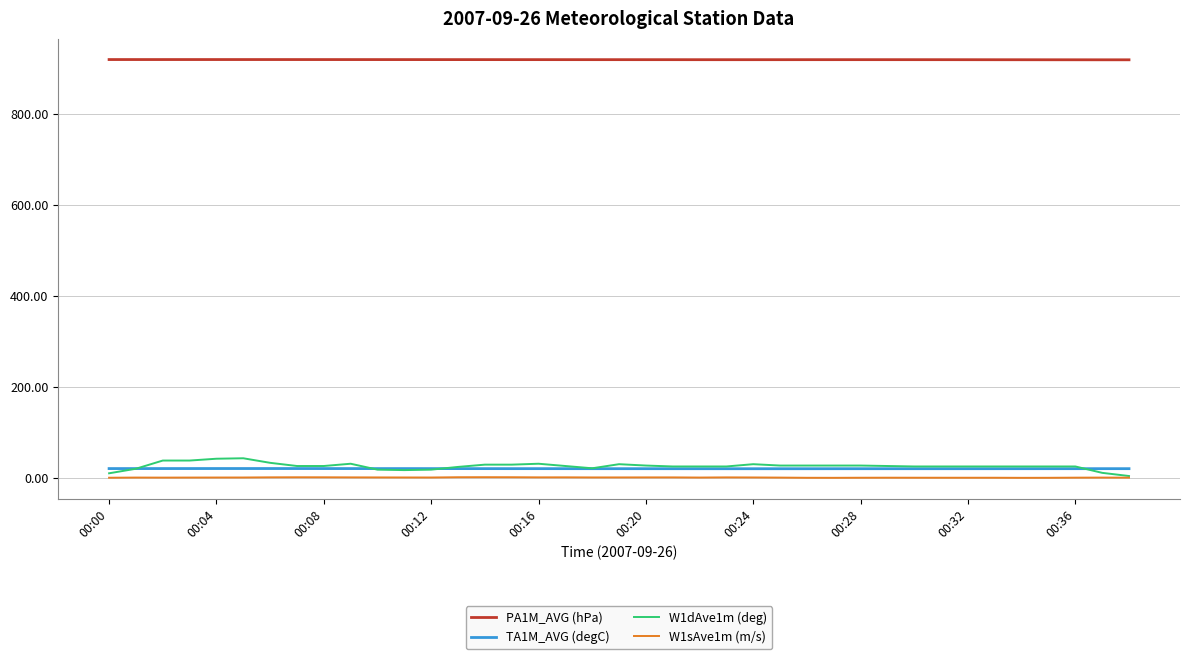

True or false: PA1M_AVG (hPa) and TA1M_AVG (degC) cross at least once.

False